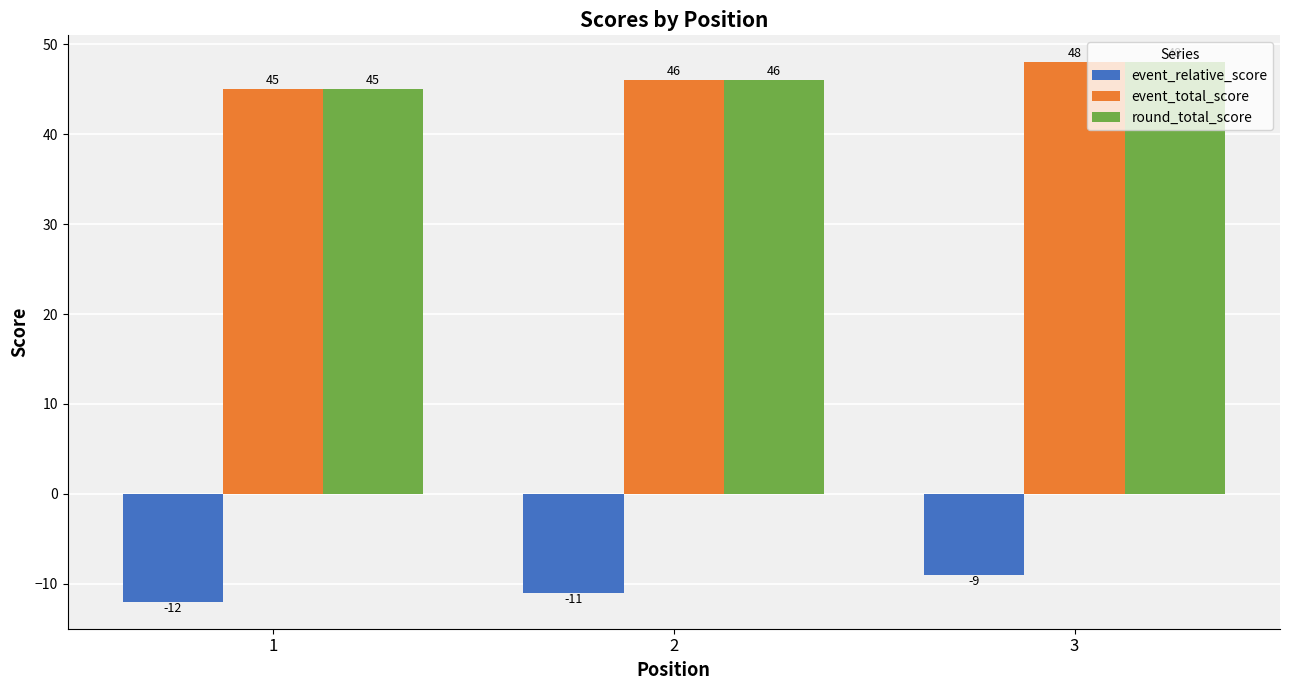

Is it true that event_total_score equals 48 at 3?

True